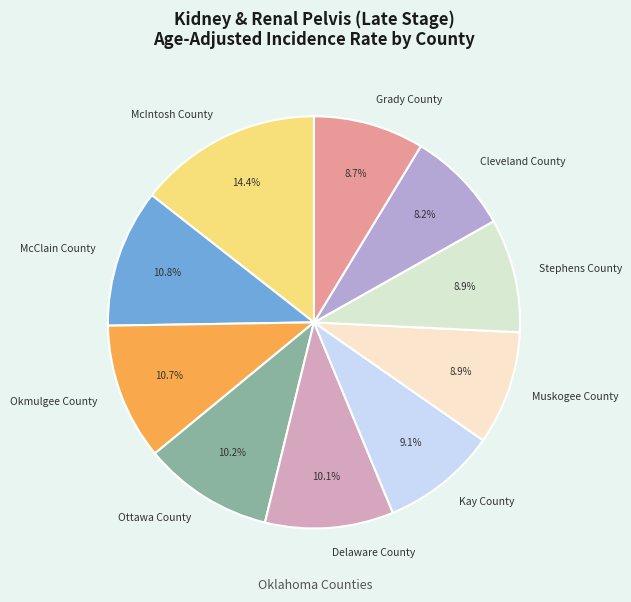

True or false: Kay County accounts for 9% of the total.

True